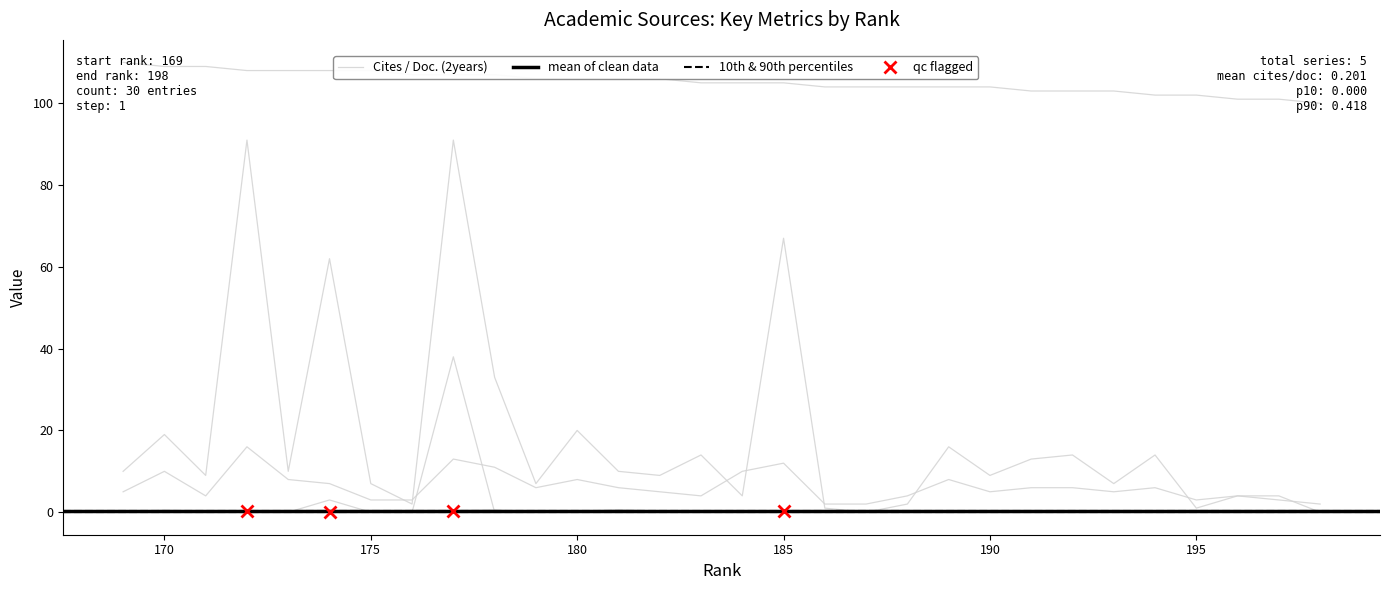

At which category does Total Docs. (3years) reach its first local peak?

196